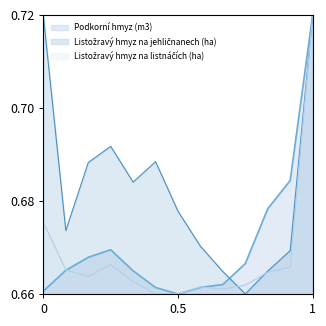

Reading left to right, extract all data points from this chart.

Podkorní hmyz (m3): 2006=0.0	2007=0.1	2008=0.1	2009=0.2	2010=0.1	2011=0.0	2012=0.0	2013=0.0	2014=0.0	2015=0.1	2016=0.3	2017=0.4	2018=1.0
Listožravý hmyz na jehličnanech (ha): 2006=1.0	2007=0.2	2008=0.5	2009=0.5	2010=0.4	2011=0.5	2012=0.3	2013=0.2	2014=0.1	2015=0.0	2016=0.1	2017=0.2	2018=1.0
Listožravý hmyz na listnáčích (ha): 2006=0.3	2007=0.1	2008=0.1	2009=0.1	2010=0.0	2011=0.0	2012=0.0	2013=0.0	2014=0.0	2015=0.0	2016=0.1	2017=0.1	2018=1.0